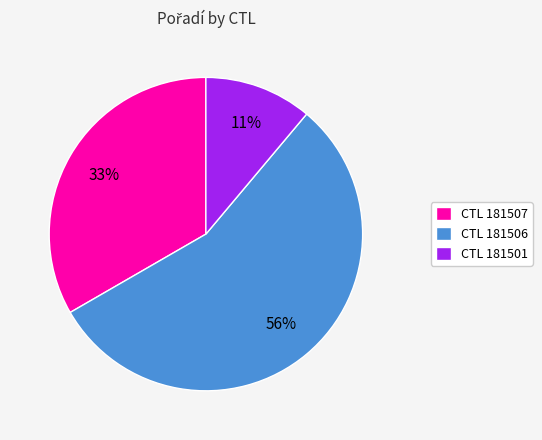

How many segments does this pie chart have?

3